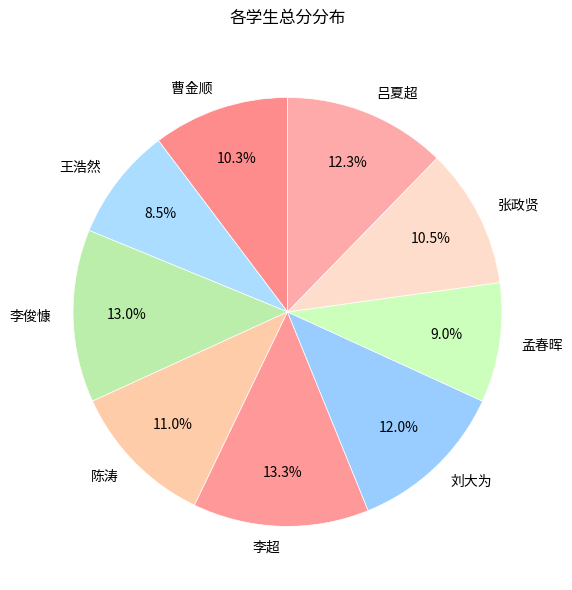

To the nearest percent, what is the combined percentage of 李超 and 李俊慷?

26%